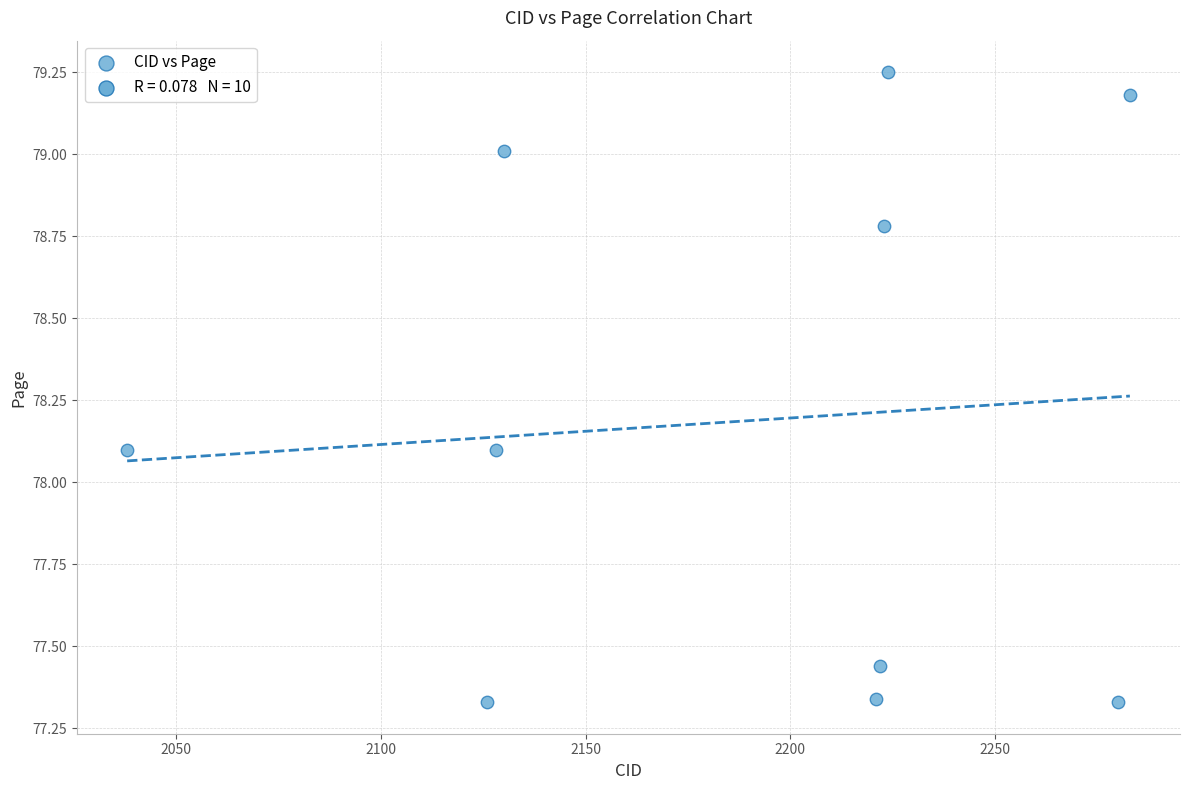

What is the average Y value?

78.2